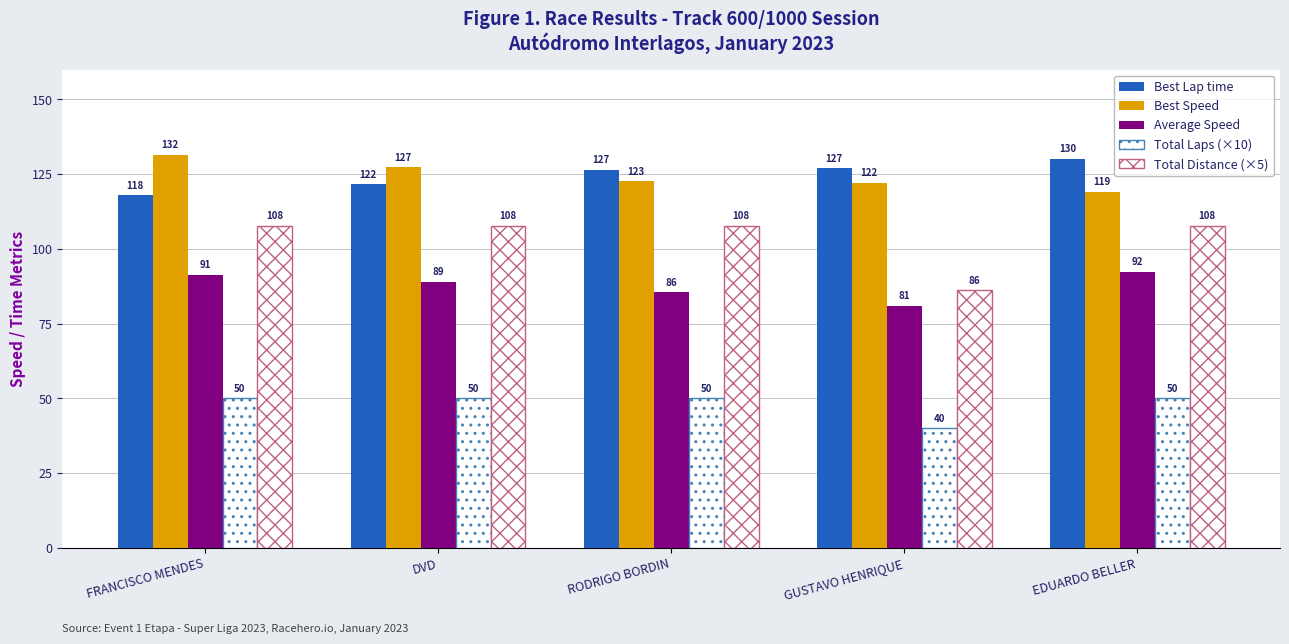

The Average Speed series shows 85.6 at RODRIGO BORDIN. True or false?

True